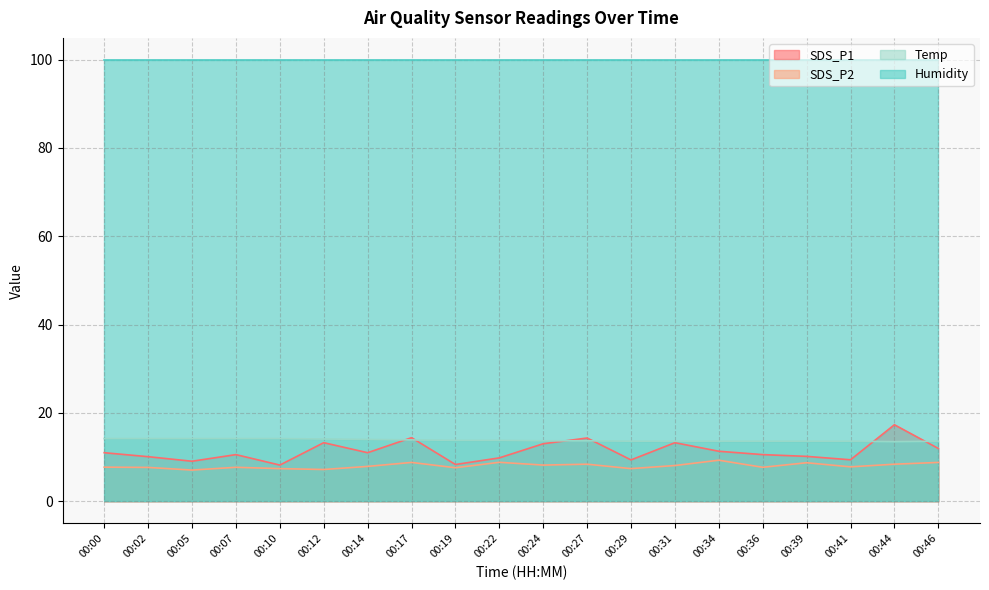

At 00:44, list the series in order from smallest to largest.

SDS_P2, Temp, SDS_P1, Humidity